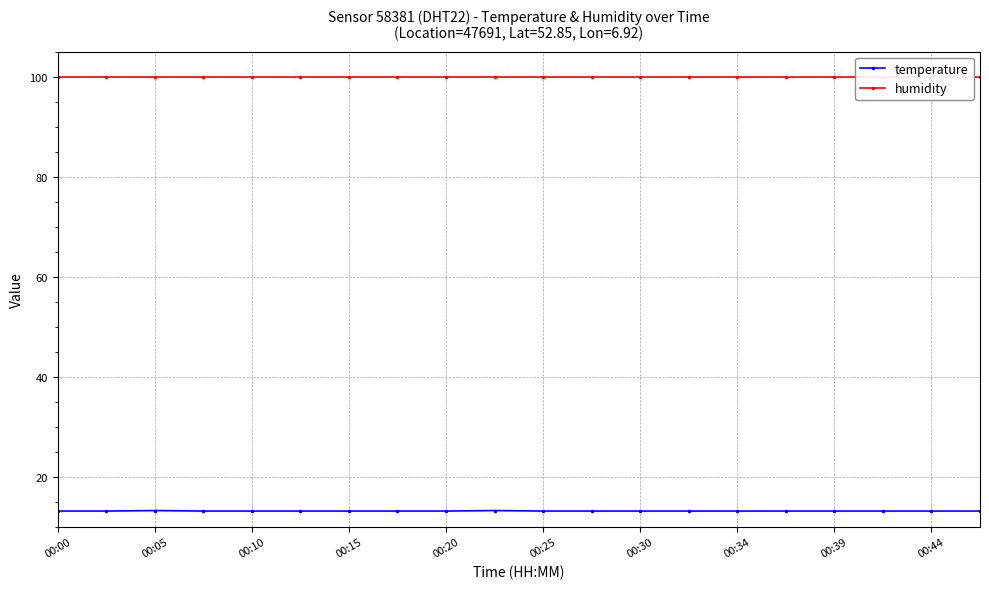

What is the maximum value for temperature?

13.2